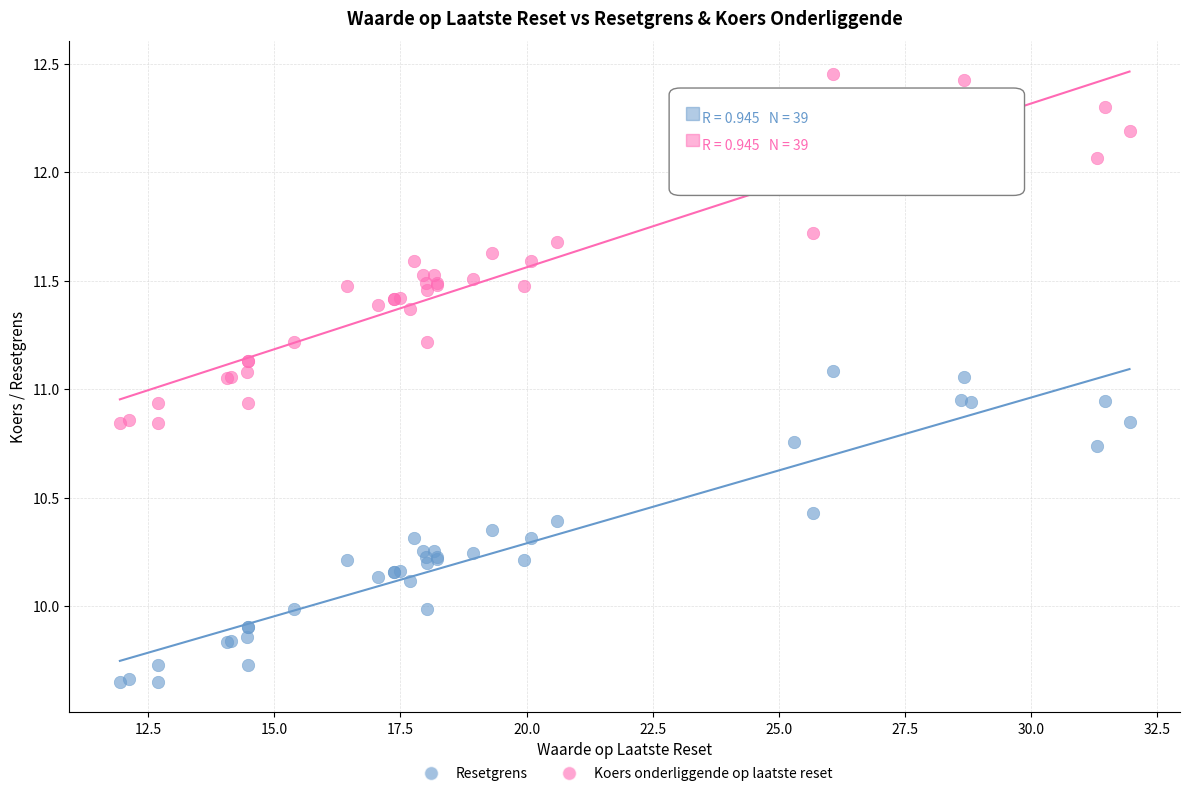

Which series contains the lowest Y value?

Resetgrens